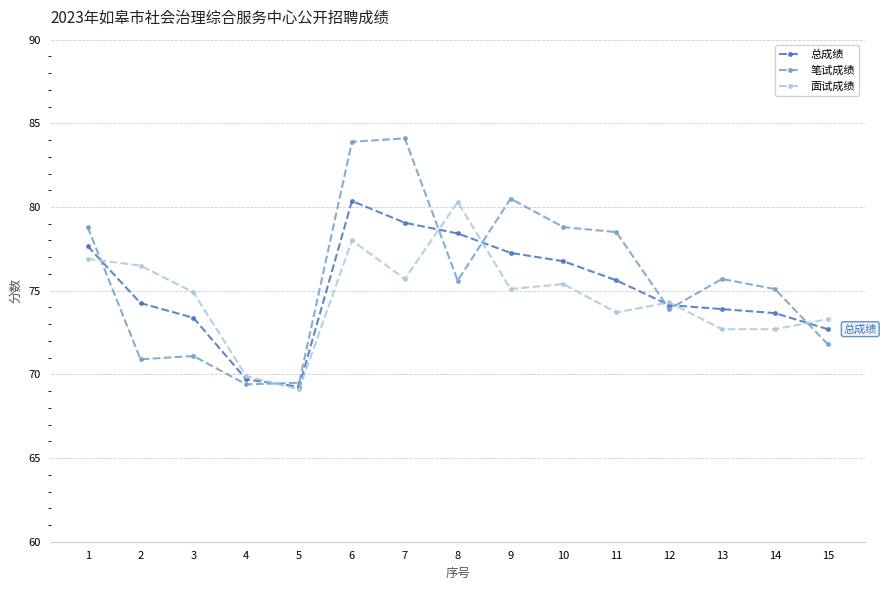

True or false: 笔试成绩 and 面试成绩 intersect in this chart.

True